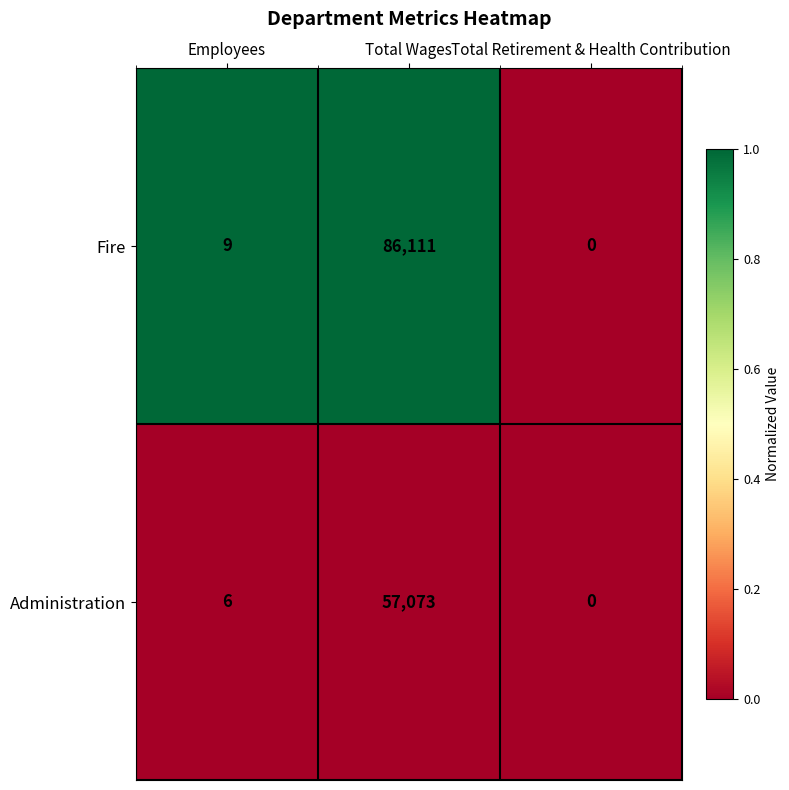

At Employees, list the series in order from smallest to largest.

Administration, Fire